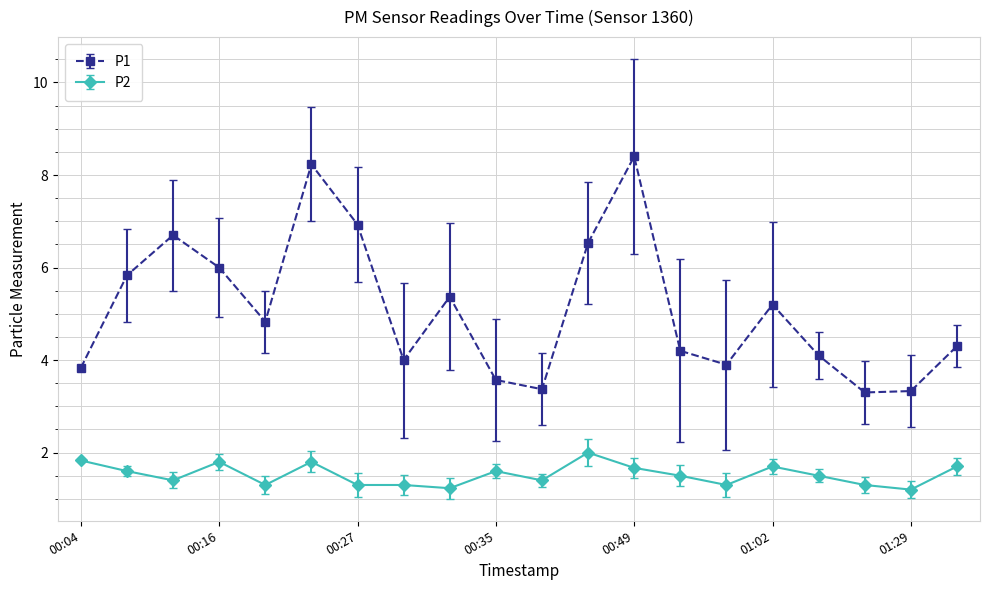

Which series has the largest total across all categories?

P1